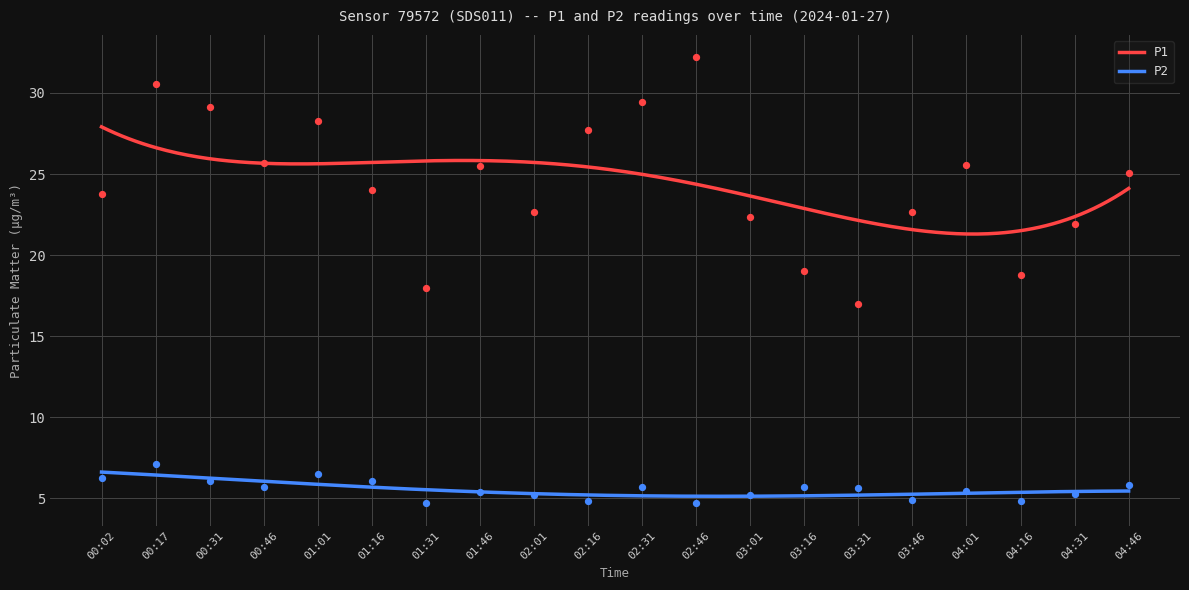

What are all the series names shown in the legend?

P1, P2